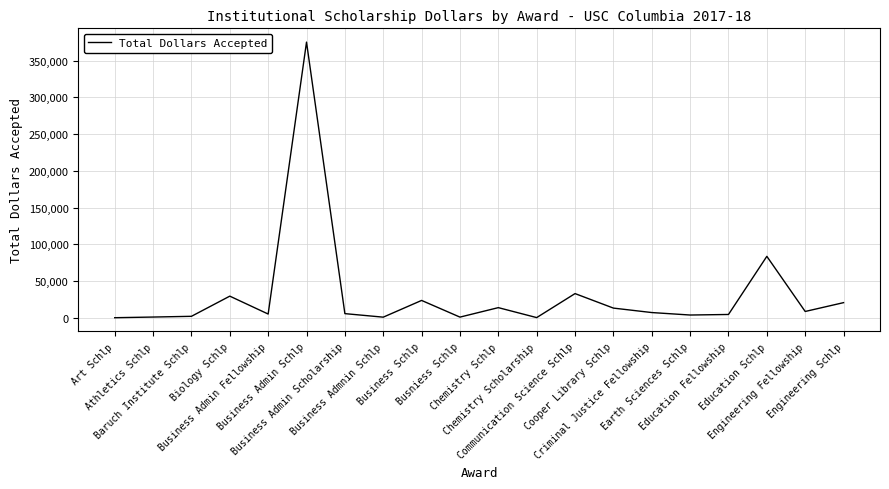

What is the sum of the values at Business Schlp and Chemistry Scholarship?

23859.0